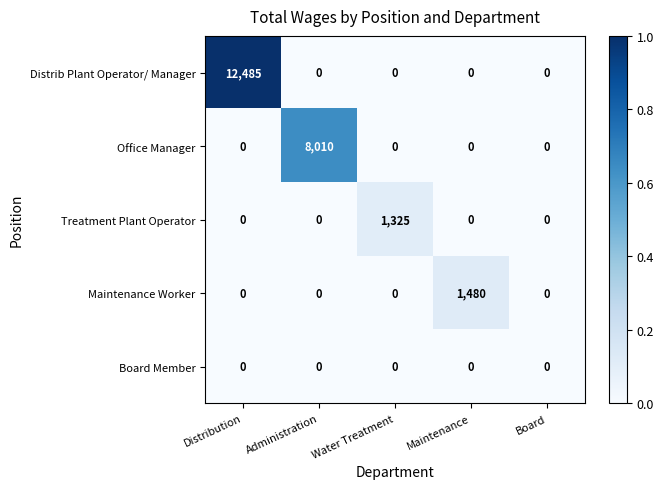

Which series has the widest spread of values?

Distrib Plant Operator/ Manager